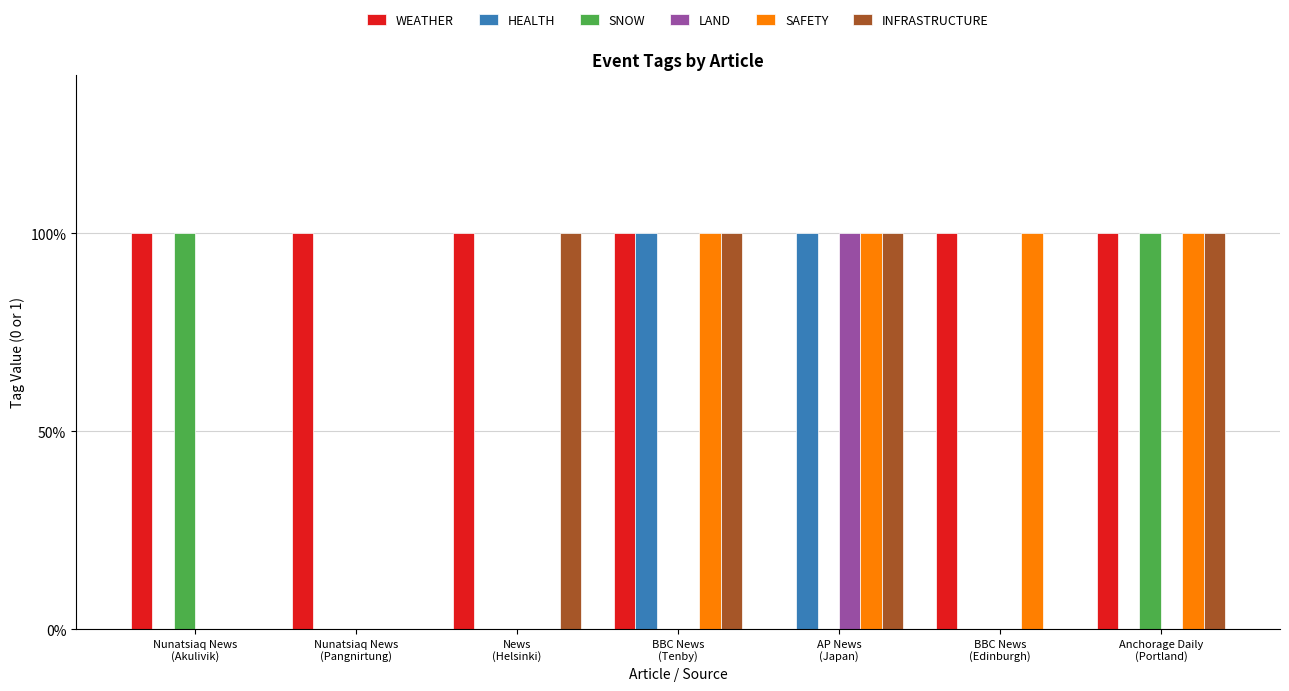

Reading right to left, transcribe all the data shown in this chart.

WEATHER: 1	1	0	1	1	1	1
HEALTH: 0	0	1	1	0	0	0
SNOW: 1	0	0	0	0	0	1
LAND: 0	0	1	0	0	0	0
SAFETY: 1	1	1	1	0	0	0
INFRASTRUCTURE: 1	0	1	1	1	0	0